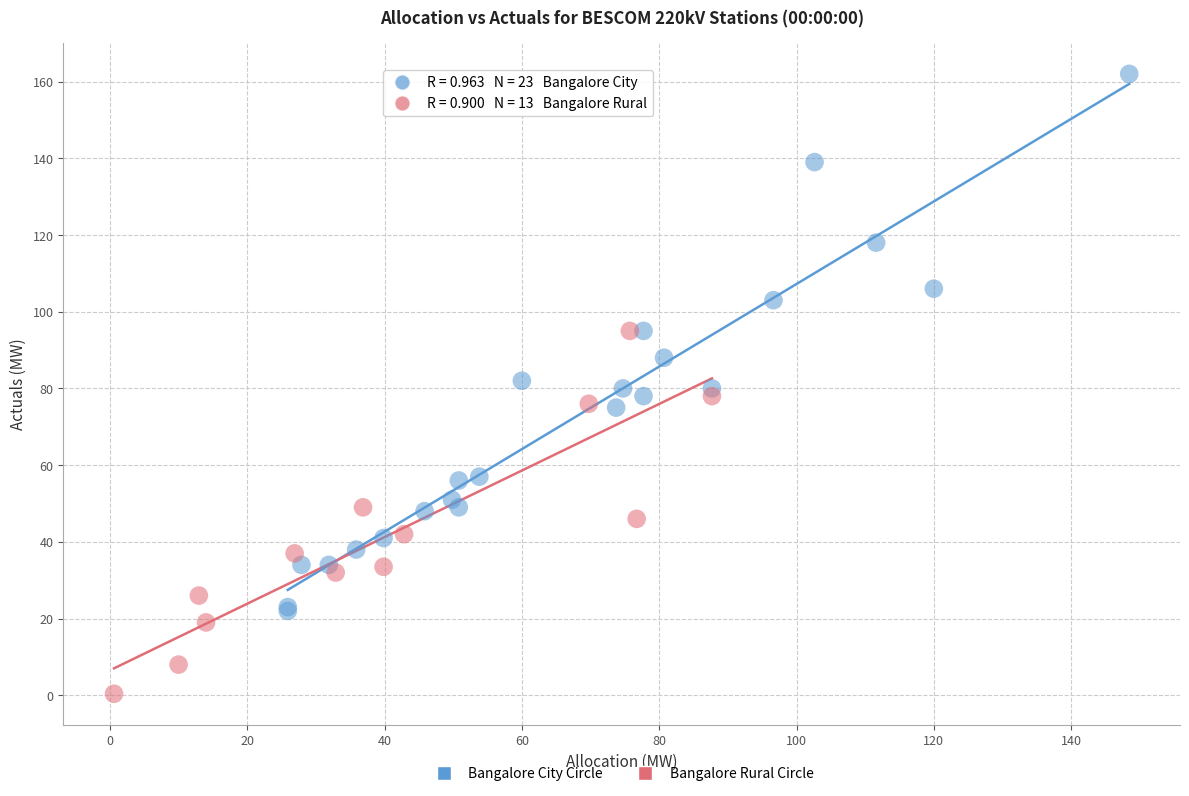

Which series has the largest Y range (max minus min)?

Bangalore City Circle